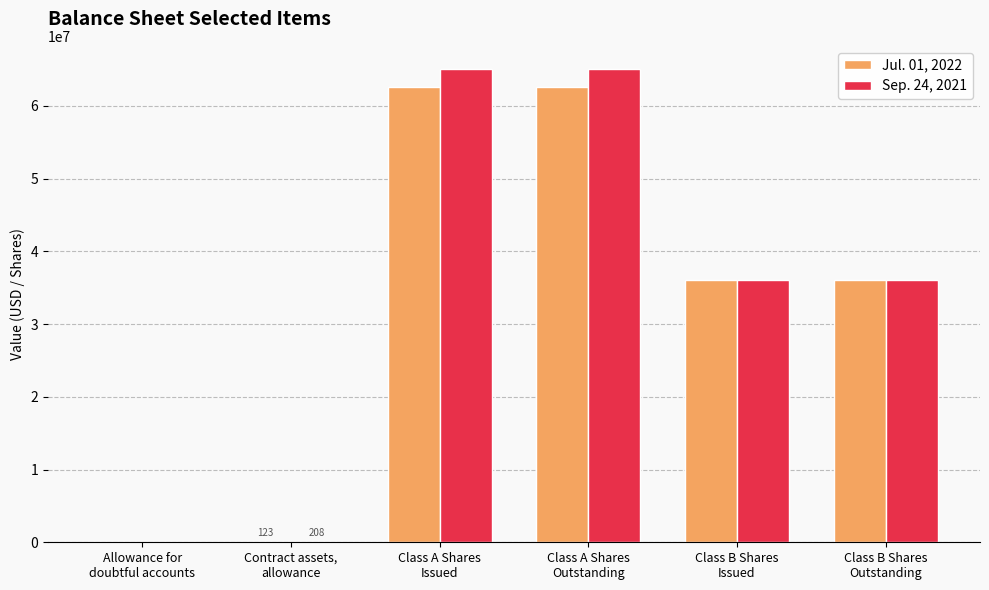

What is the greatest value displayed?

64986316